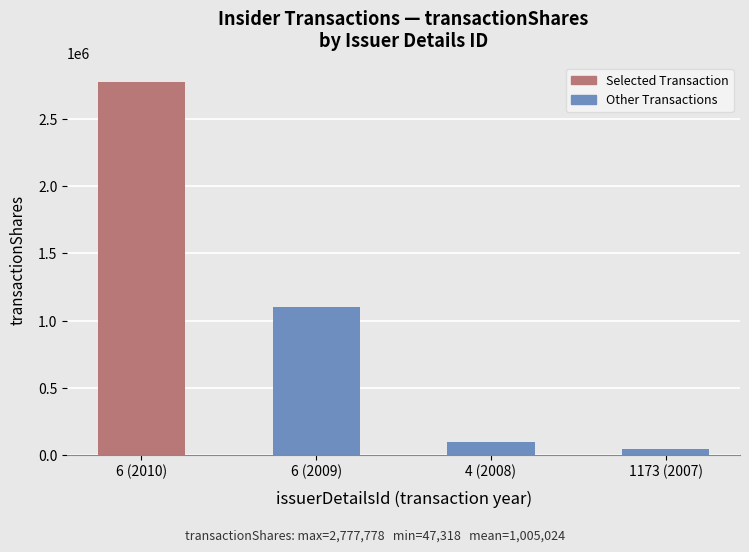

At which category does the chart reach its peak across all series?

6 (2009)